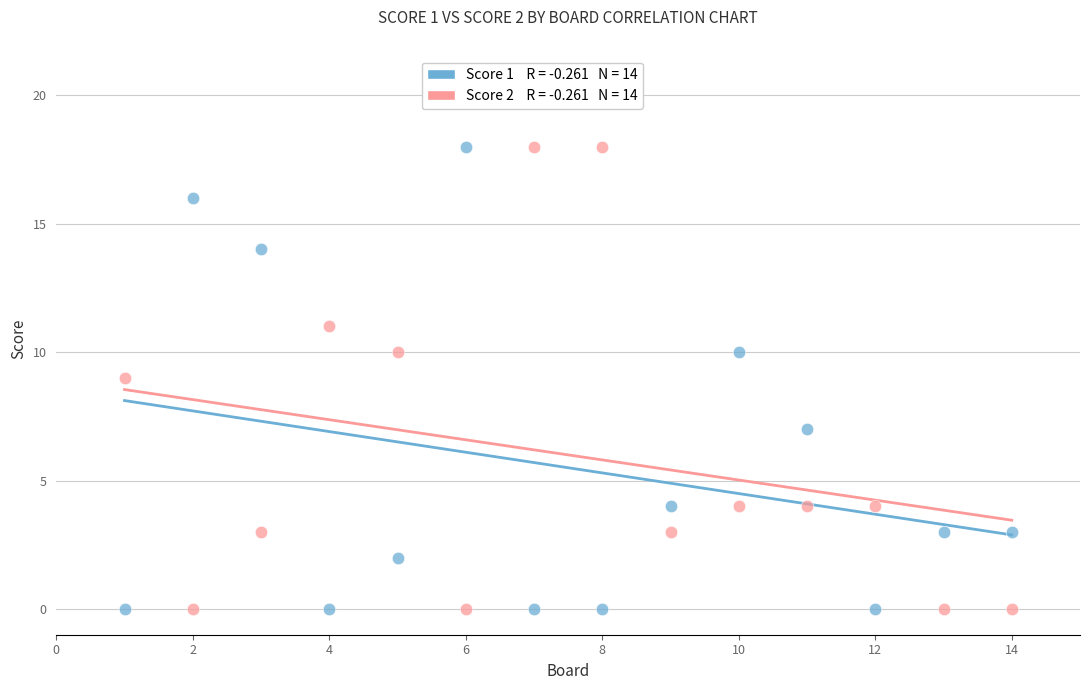

Across all data points, what is the range of Y values (max minus min)?

18